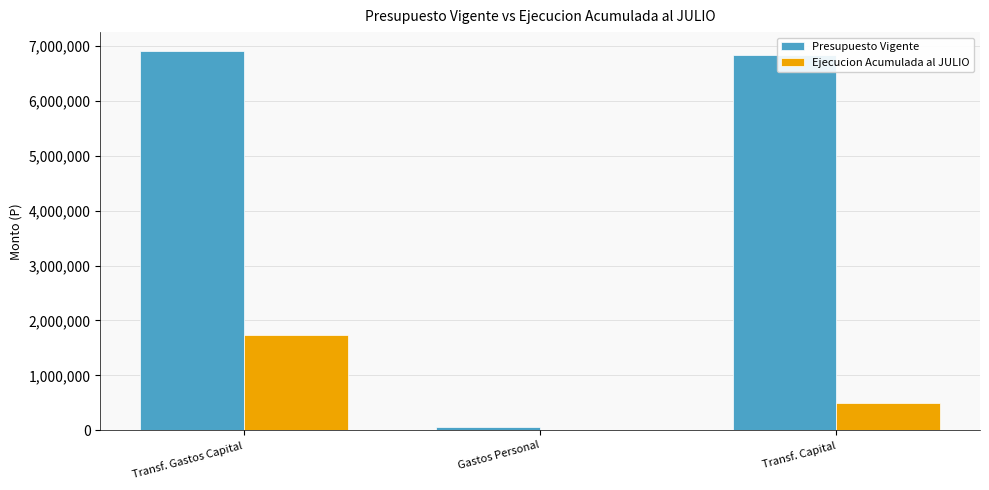

Is the value of Presupuesto Vigente at Gastos Personal greater than the value of Ejecucion Acumulada al JULIO at Gastos Personal?

Yes